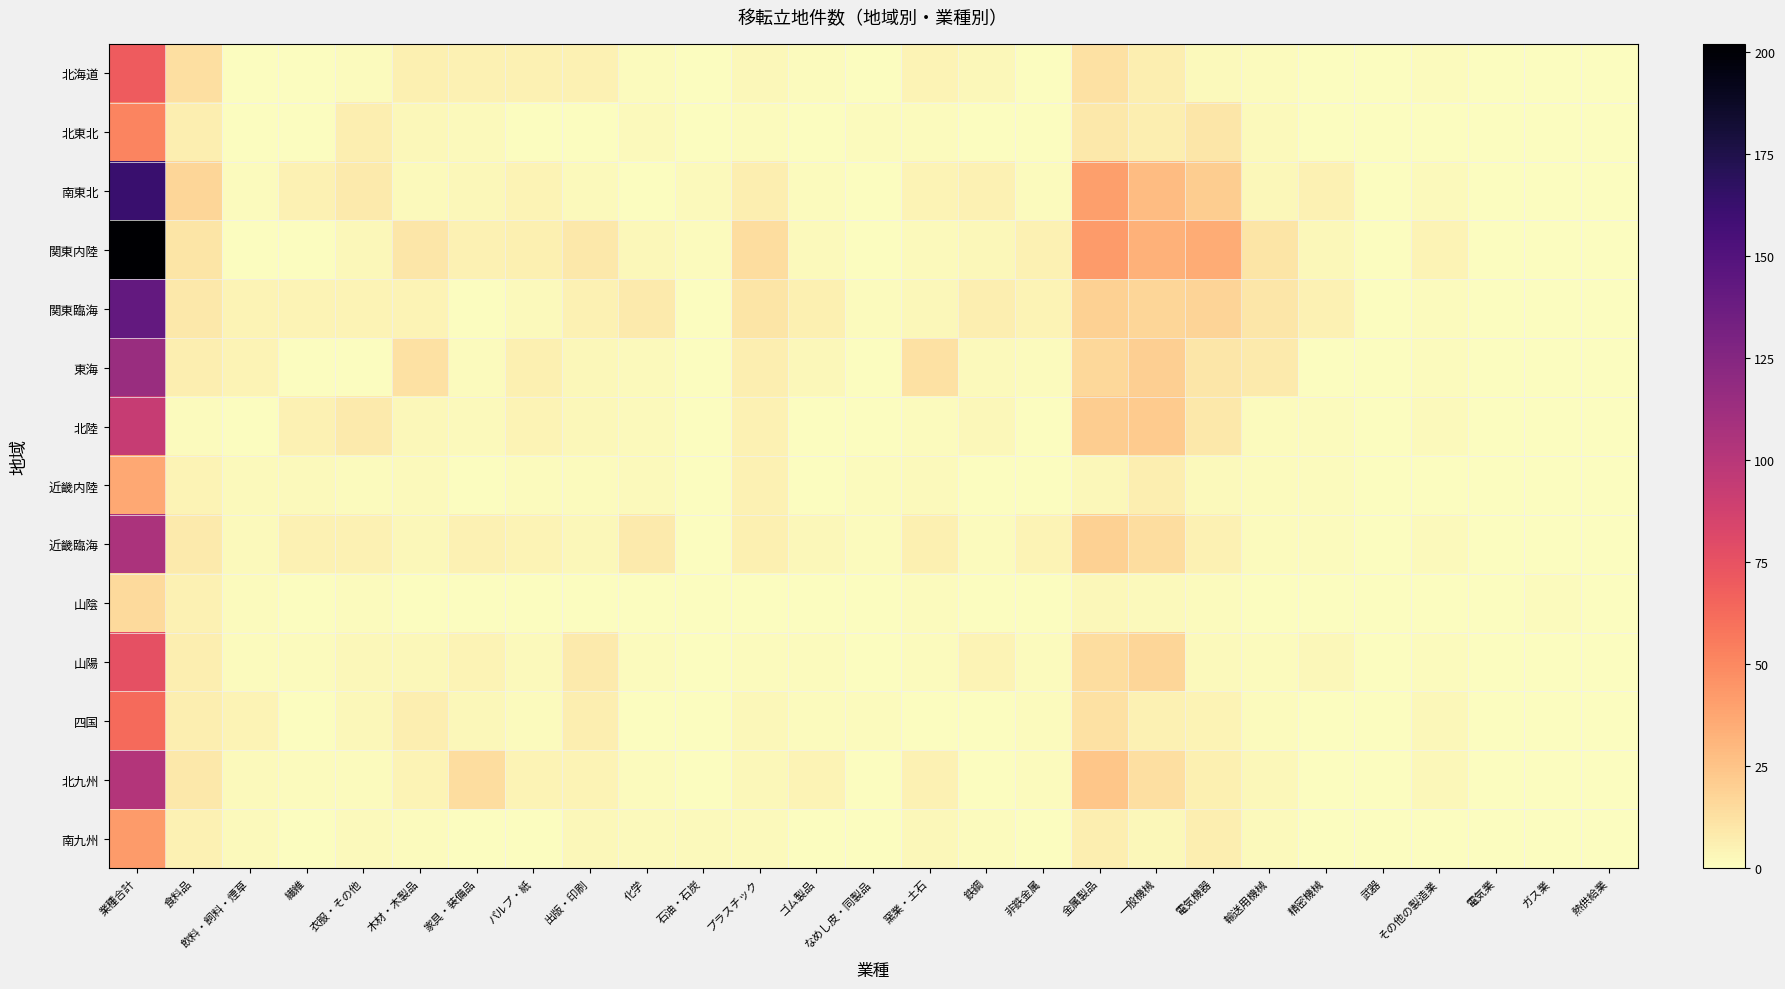

List the series in order of their peak value, lowest first.

山陰, 近畿内陸, 南九州, 北東北, 四国, 北海道, 山陽, 北陸, 北九州, 近畿臨海, 東海, 関東臨海, 南東北, 関東内陸